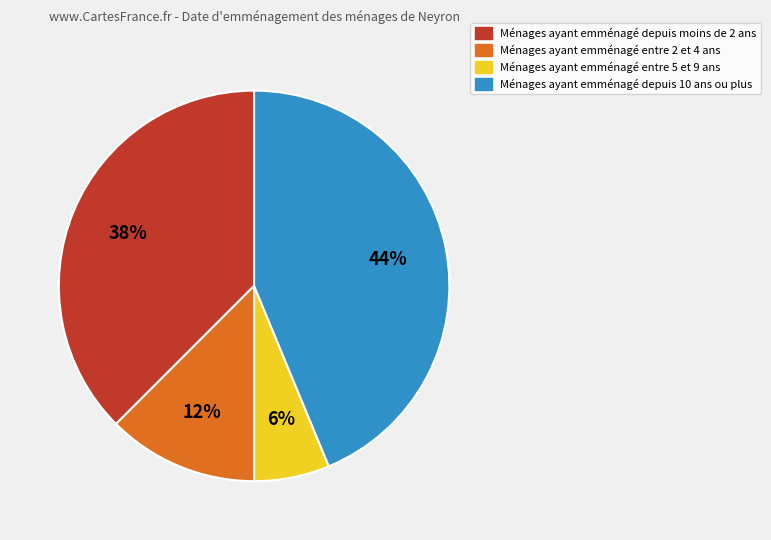

Does any single category account for the majority?

No